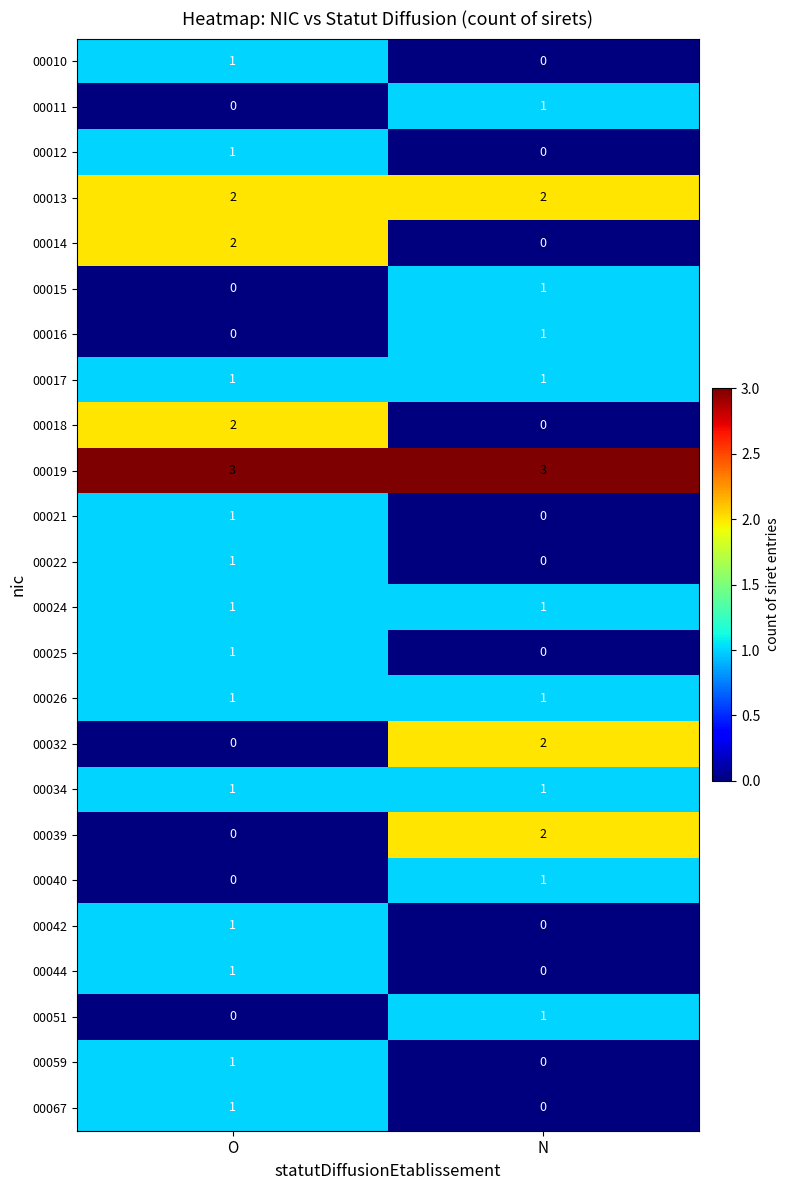

Which series has the largest total across all categories?

00019